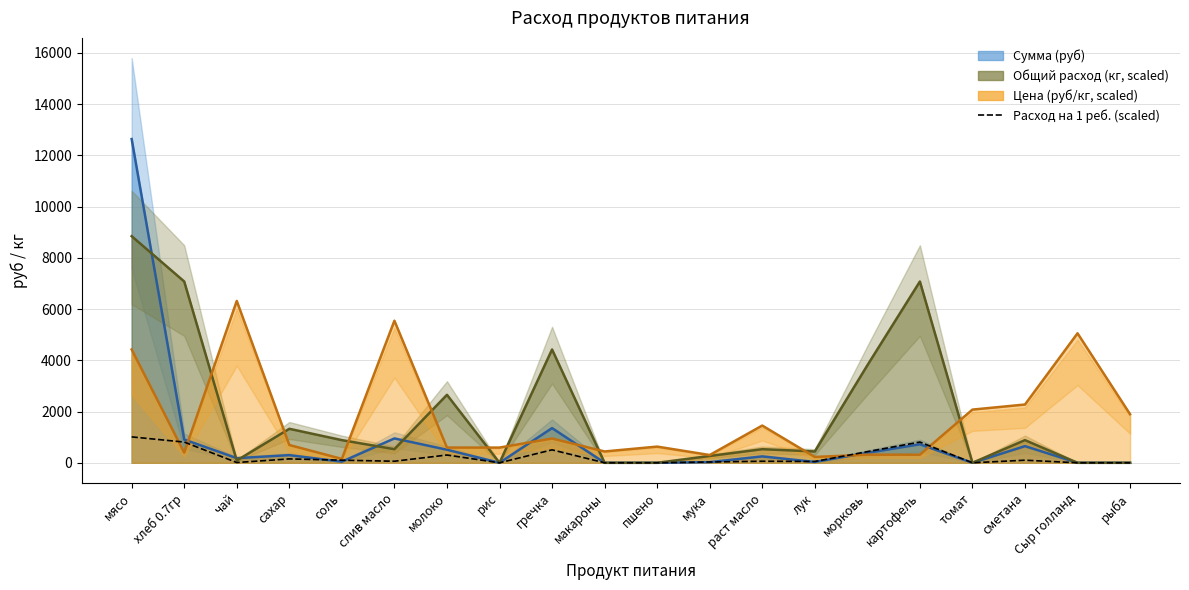

What is the change in value from гречка to мука?

-475.1